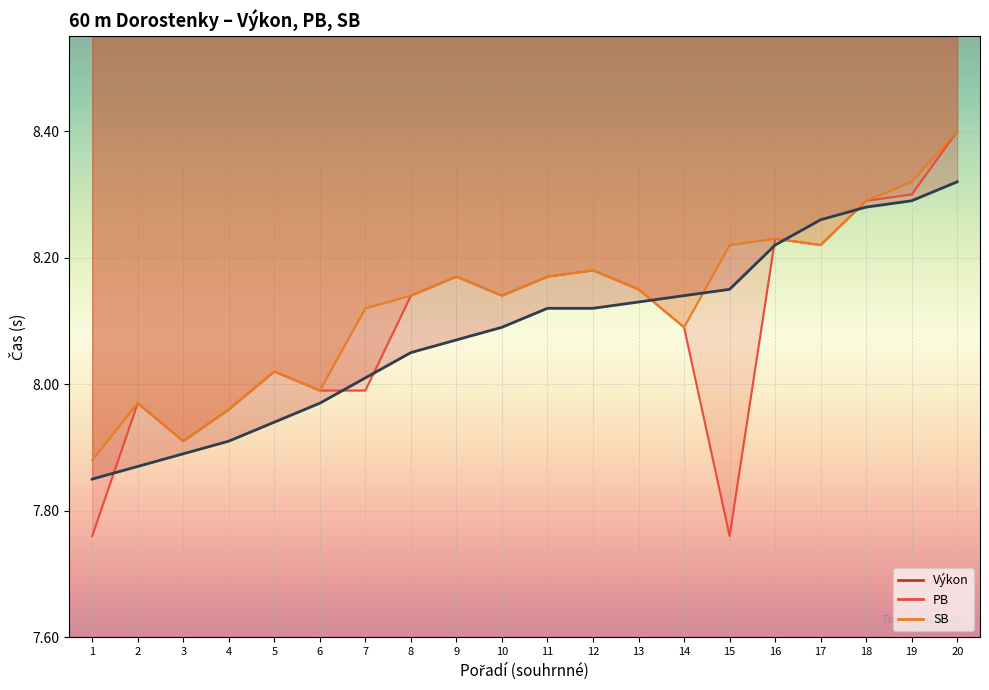

Read the SB value at 17.

8.2